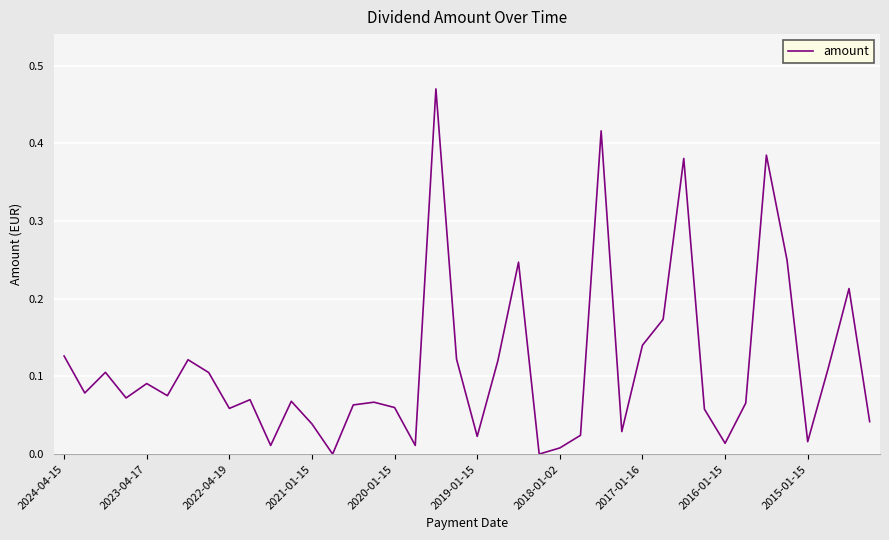

The value at 2021-01-15 is 0.1. True or false?

False